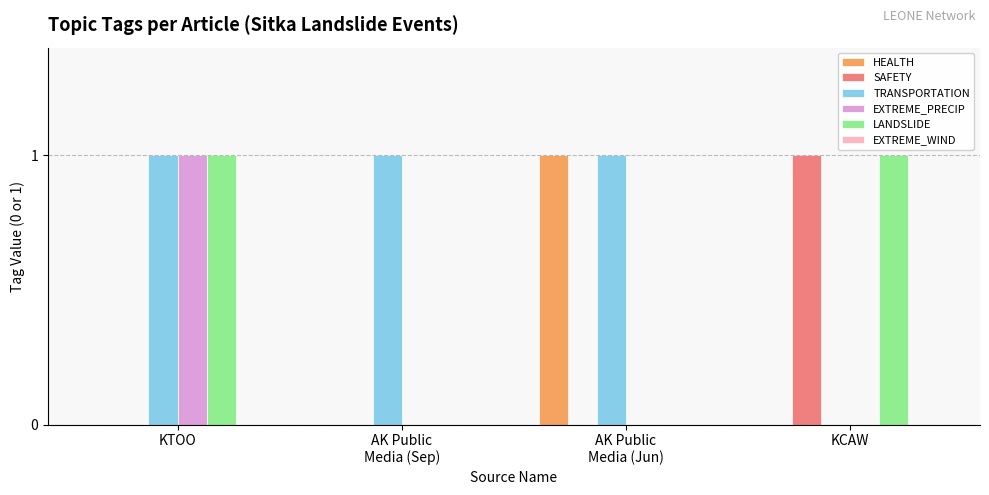

True or false: EXTREME_PRECIP has a value of 1 at KCAW.

False